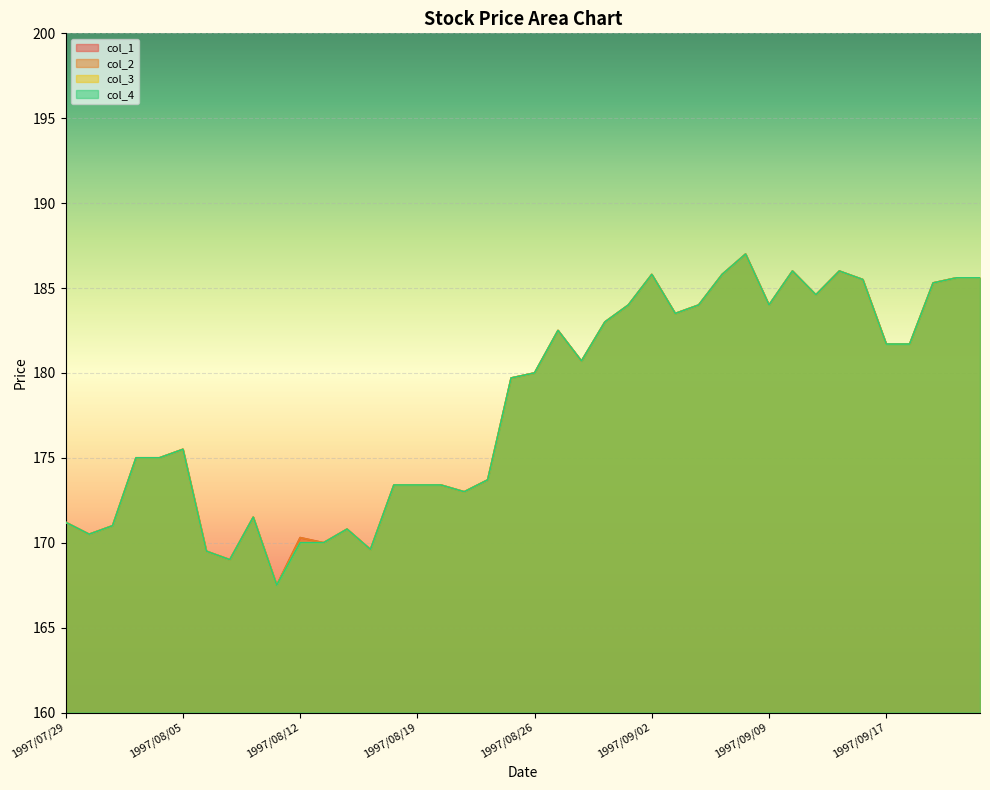

What are all the series names shown in the legend?

col_1, col_2, col_3, col_4